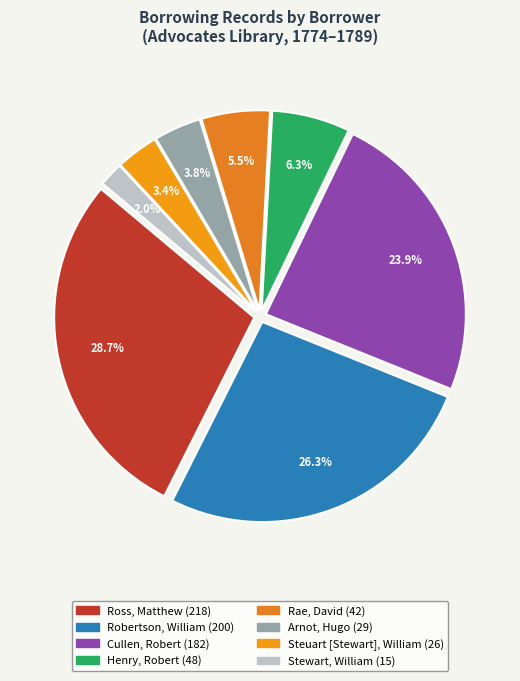

Rank the categories by value from lowest to highest.

Stewart, William (15), Steuart [Stewart], William (26), Arnot, Hugo (29), Rae, David (42), Henry, Robert (48), Cullen, Robert (182), Robertson, William (200), Ross, Matthew (218)